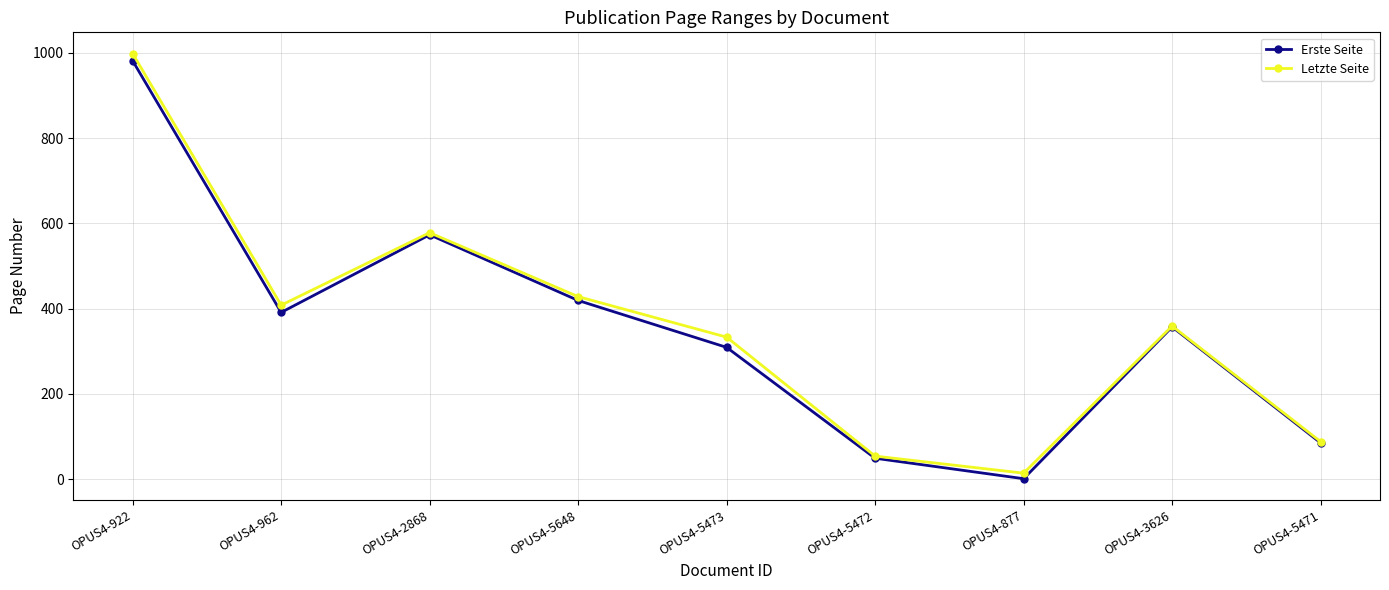

Rank the series by their maximum value, from lowest to highest.

Erste Seite, Letzte Seite